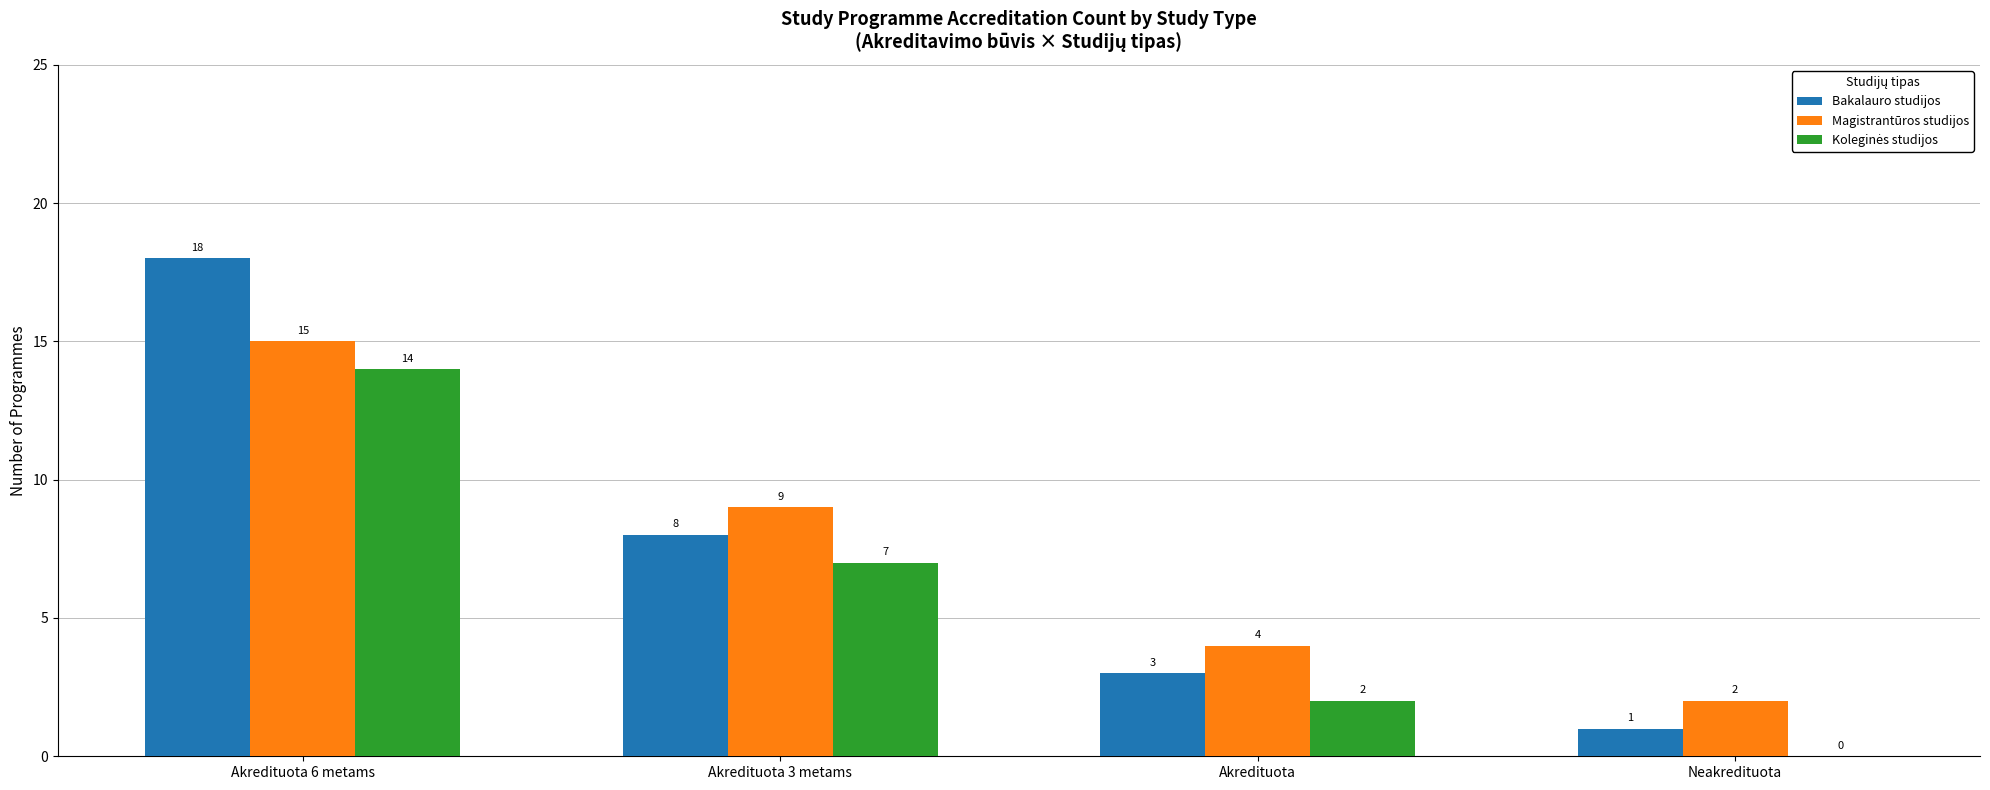

At which category is the sum across all series the highest?

Akredituota 6 metams